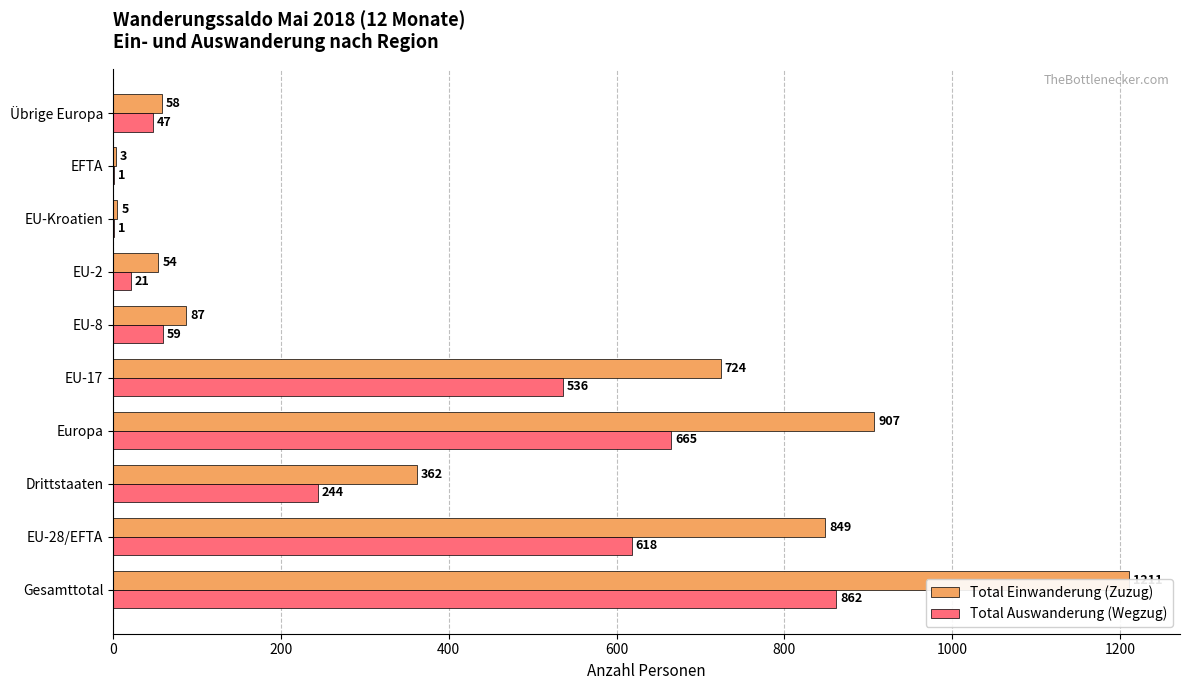

True or false: Total Auswanderung (Wegzug) has a value of 1517 at Gesamttotal.

False